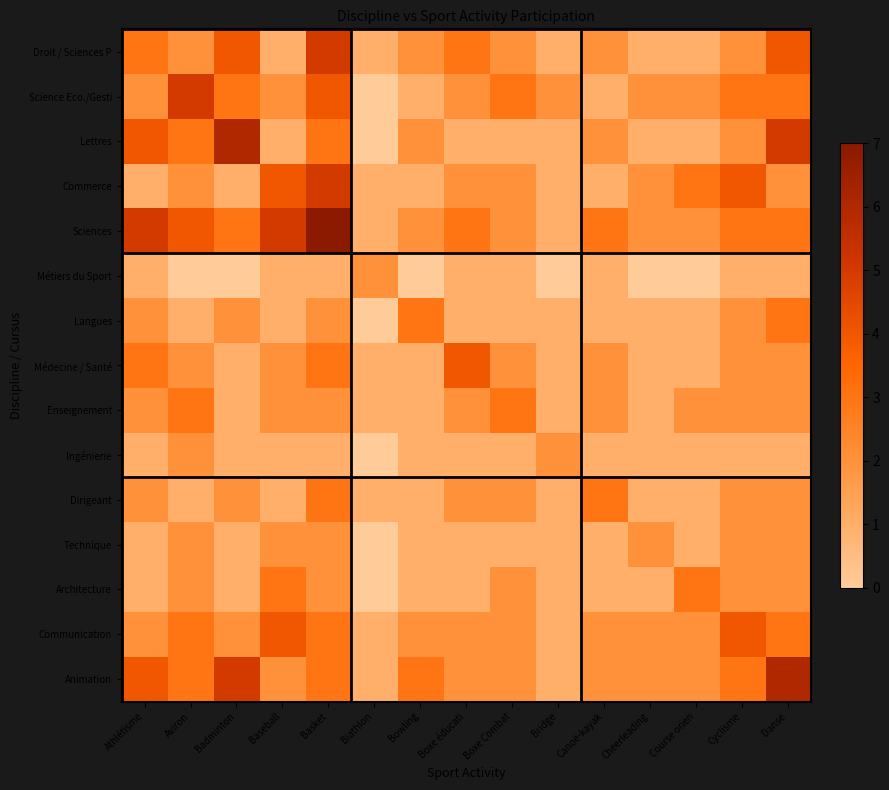

What is the maximum value for Enseignement?

3